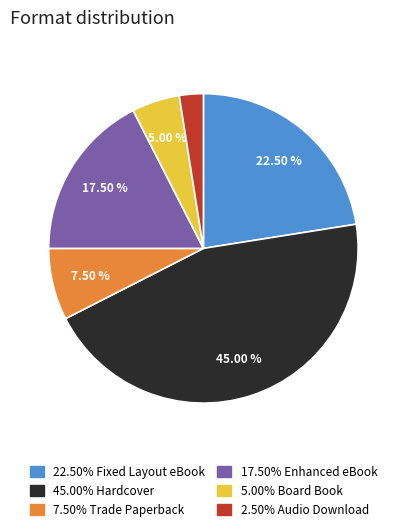

Does any single category account for the majority?

No